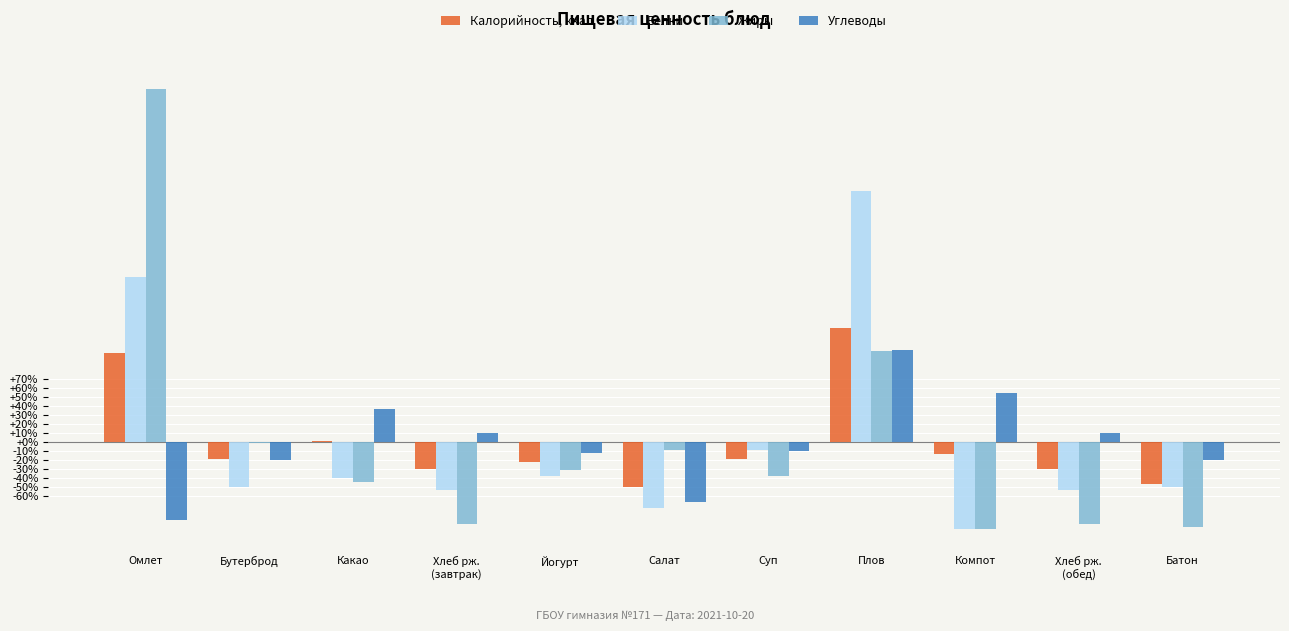

True or false: Жиры has a value of 149.8 at Омлет.

False